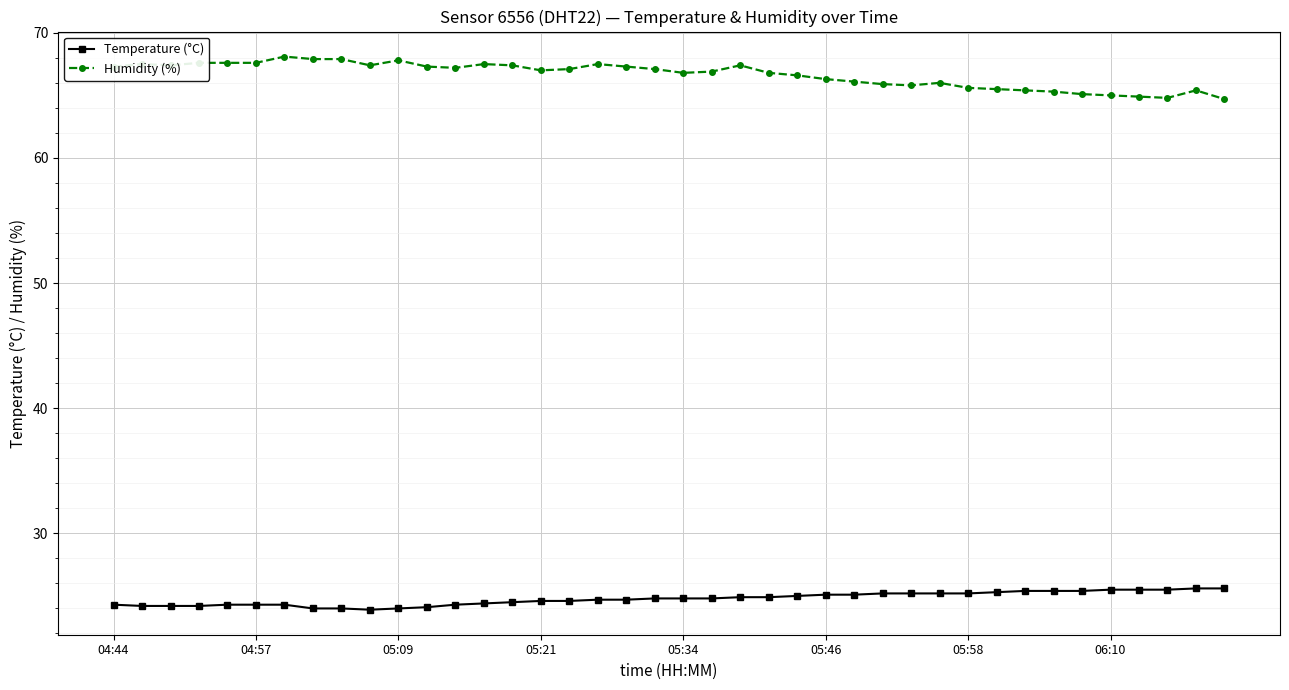

What is the difference between the second highest and second lowest values in the Temperature (°C) series?

1.6